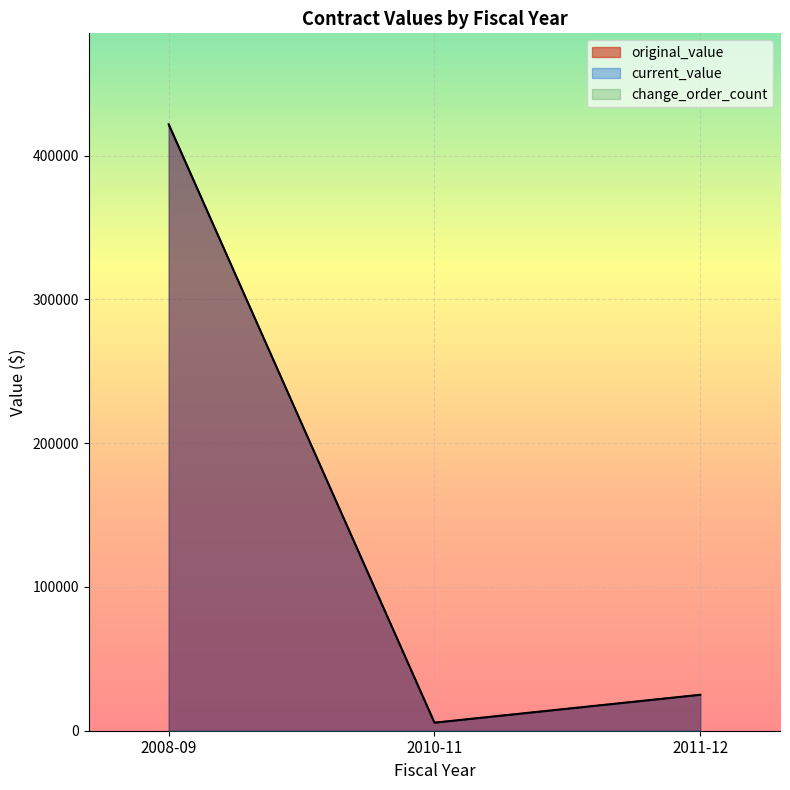

Does the chart display data point markers on the line(s)?

No